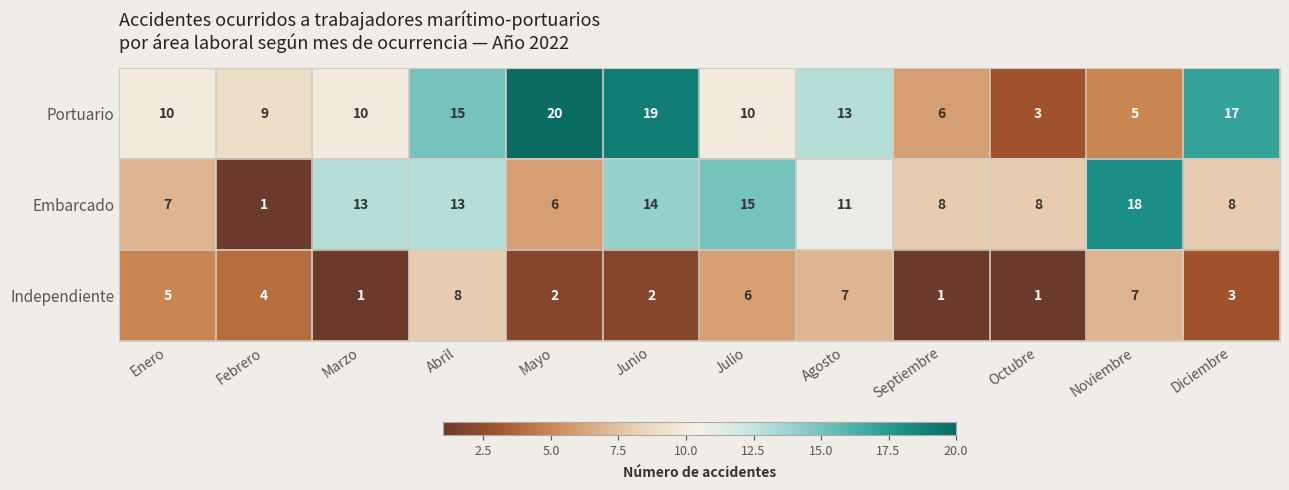

What is the average value of the Embarcado series?

10